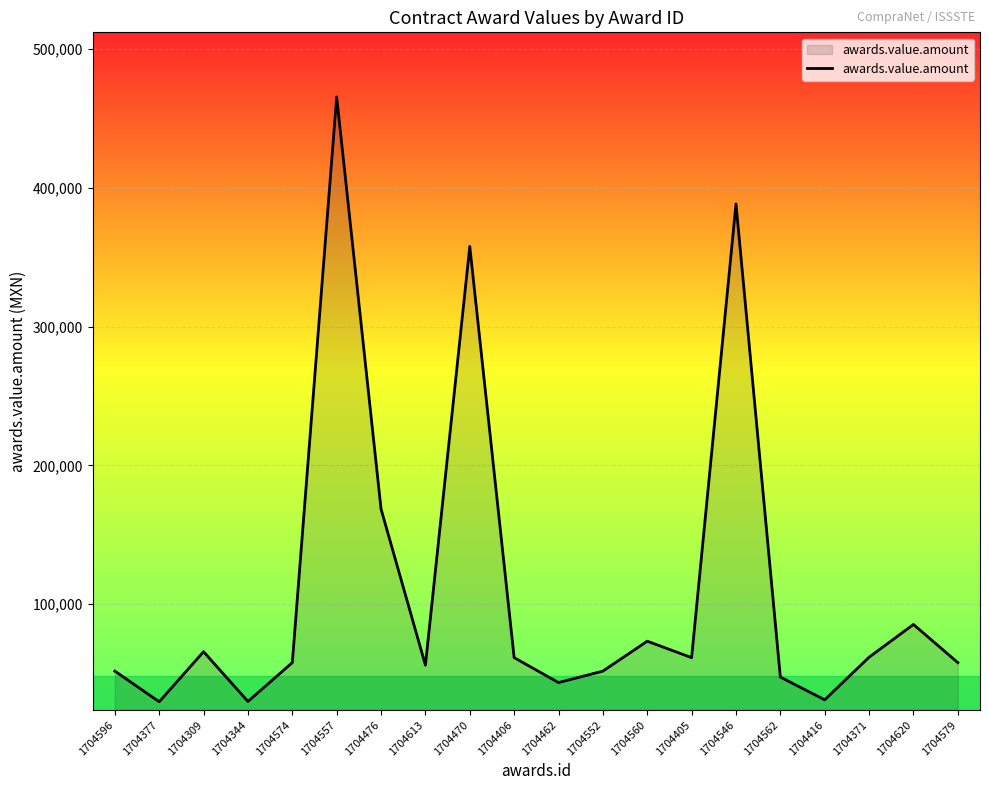

What is the difference between the values at 1704579 and 1704552?

6120.7